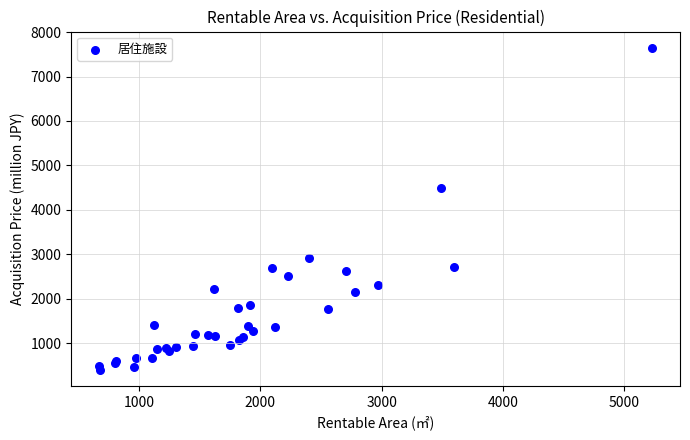

What Y value in the scatter plot is closest to 4025?

4500